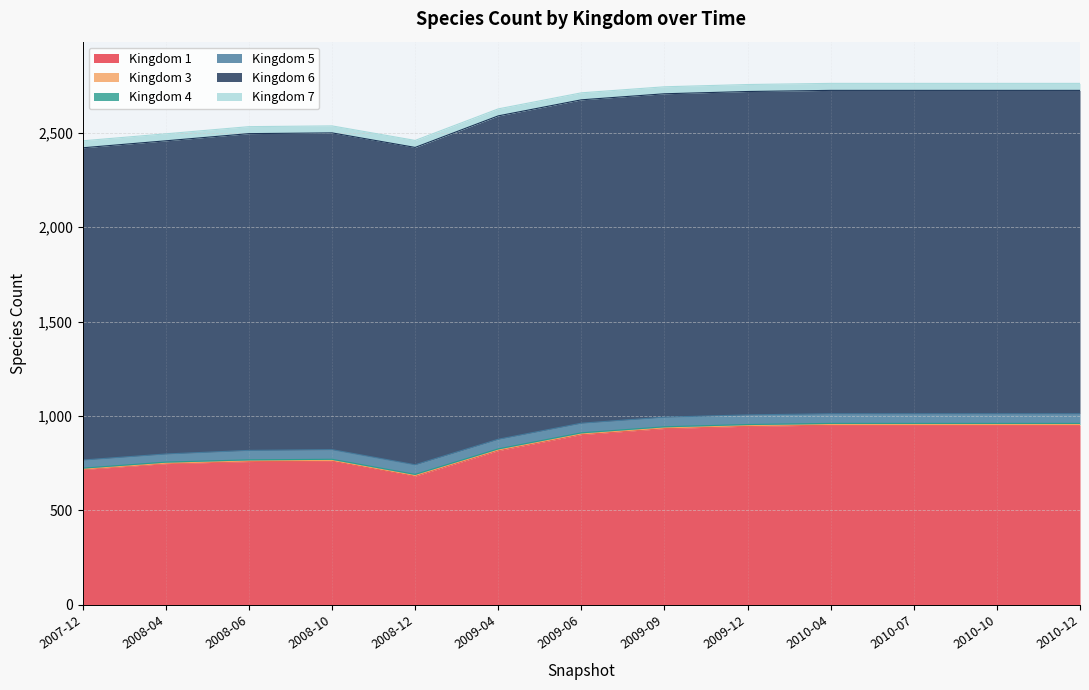

True or false: Kingdom 7 and Kingdom 5 intersect in this chart.

False